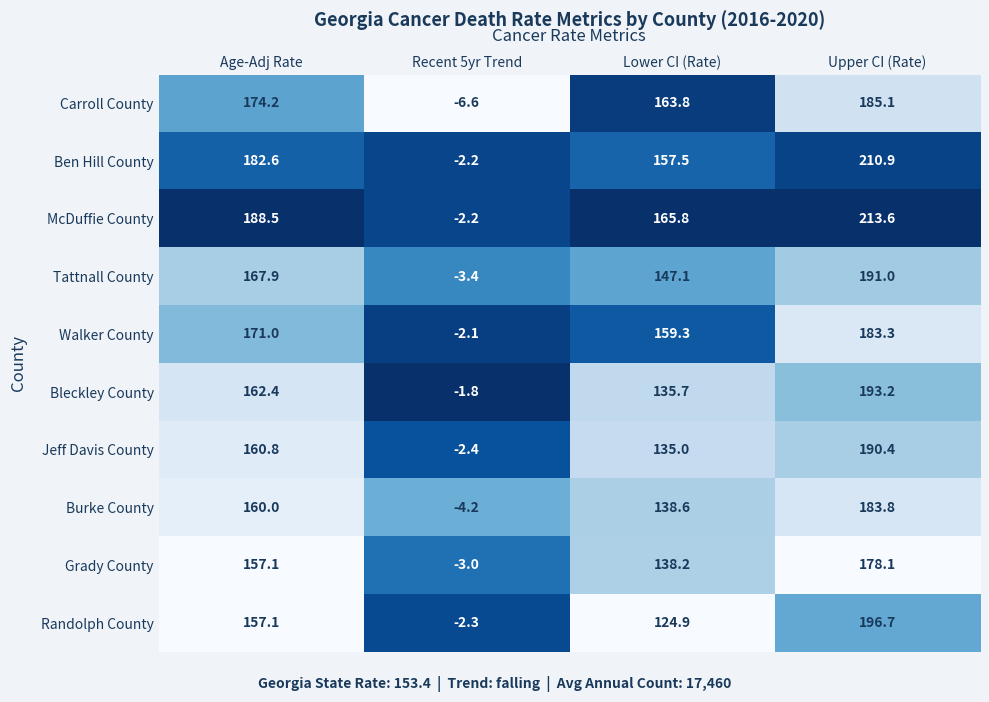

How many values in Randolph County are above zero?

3